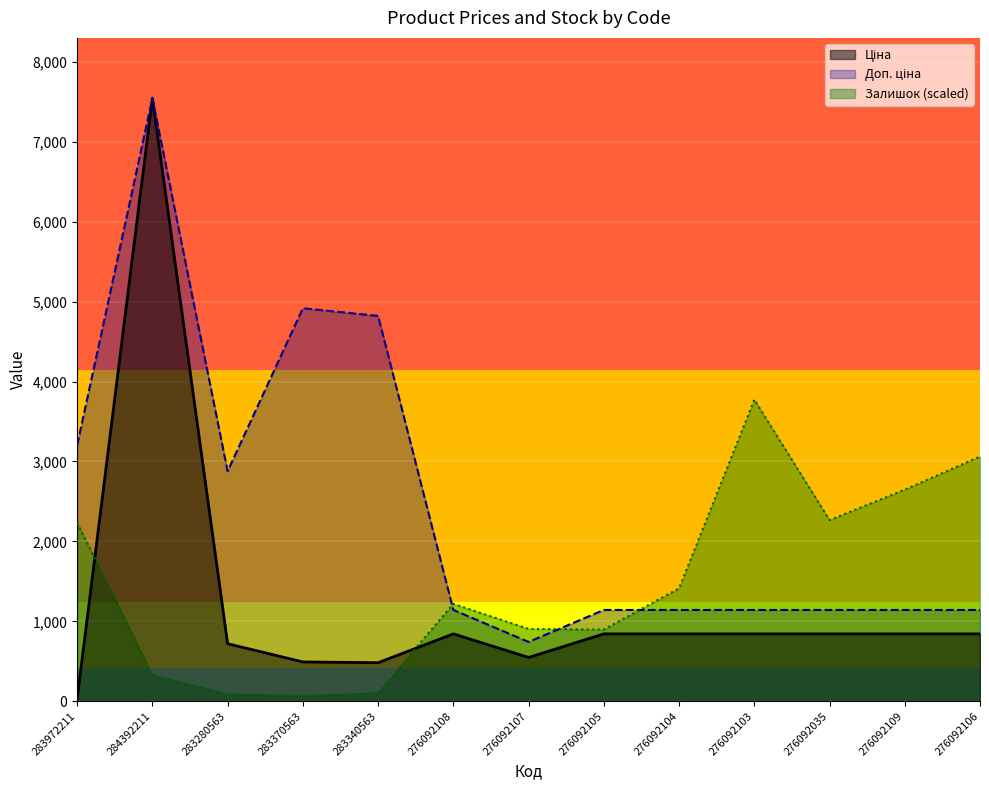

What is the total value across all series at 276092107?

2195.0